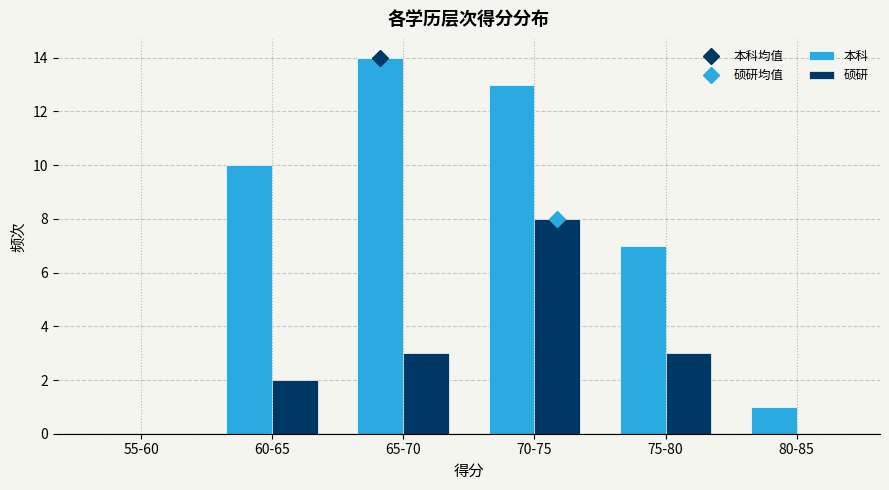

Which series has the largest total across all categories?

本科